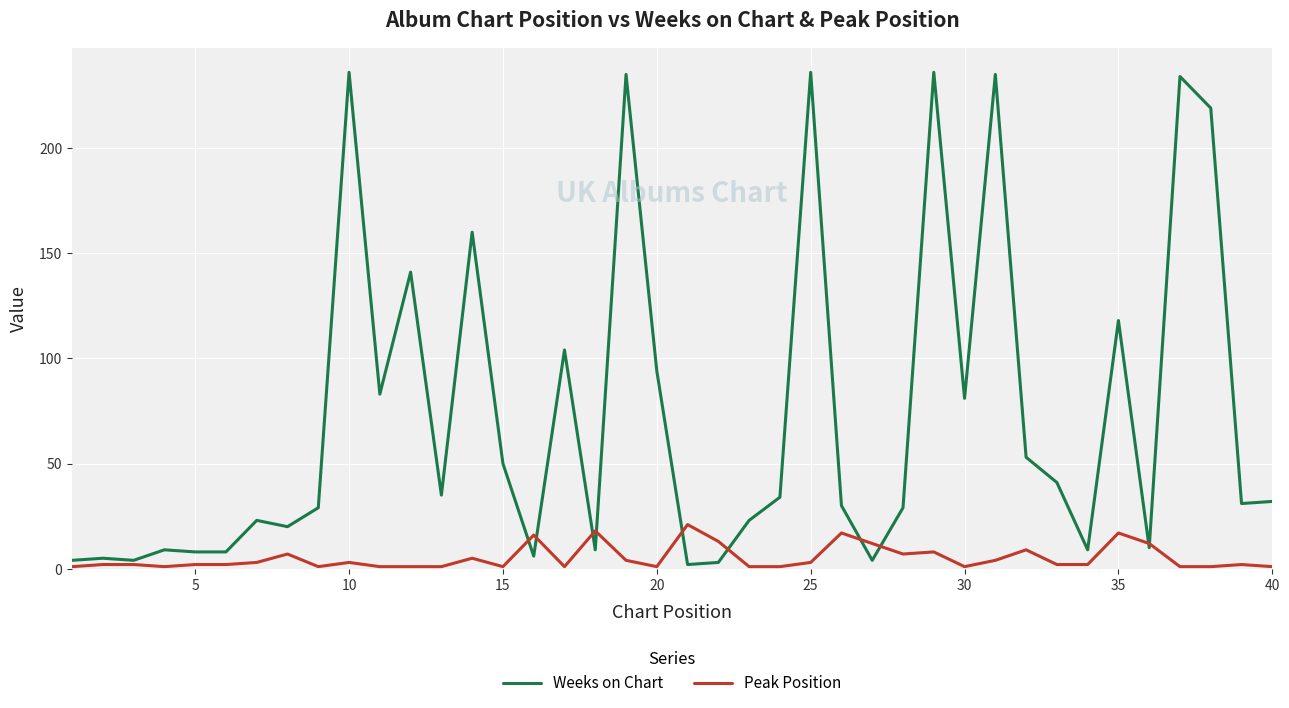

List the series in order of their overall mean, lowest first.

Peak Position, Weeks on Chart